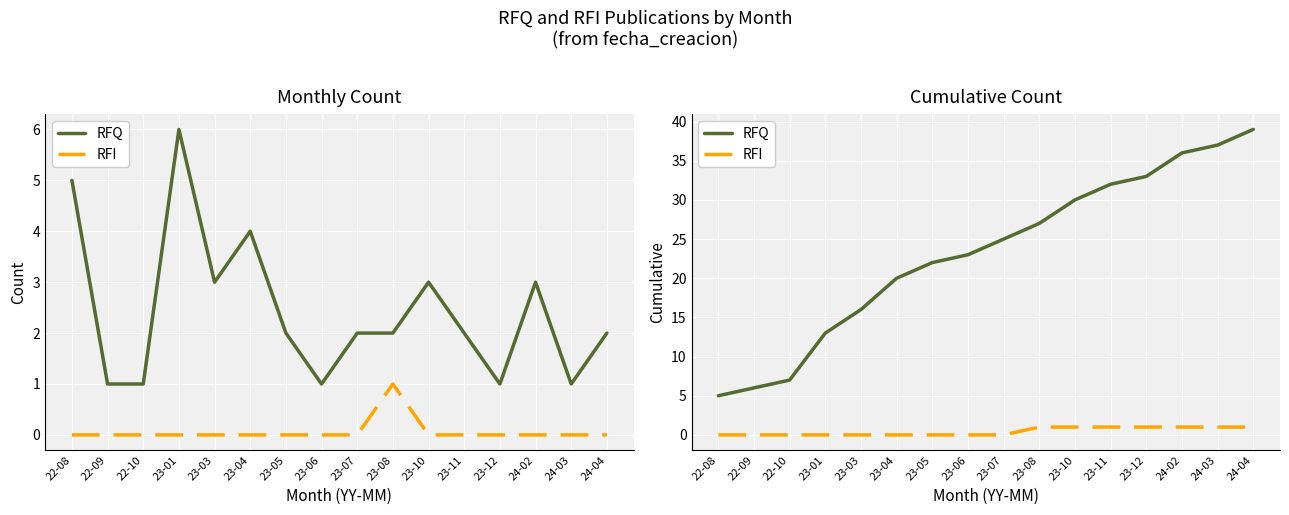

What is the label of the 6th point from the right?

23-10